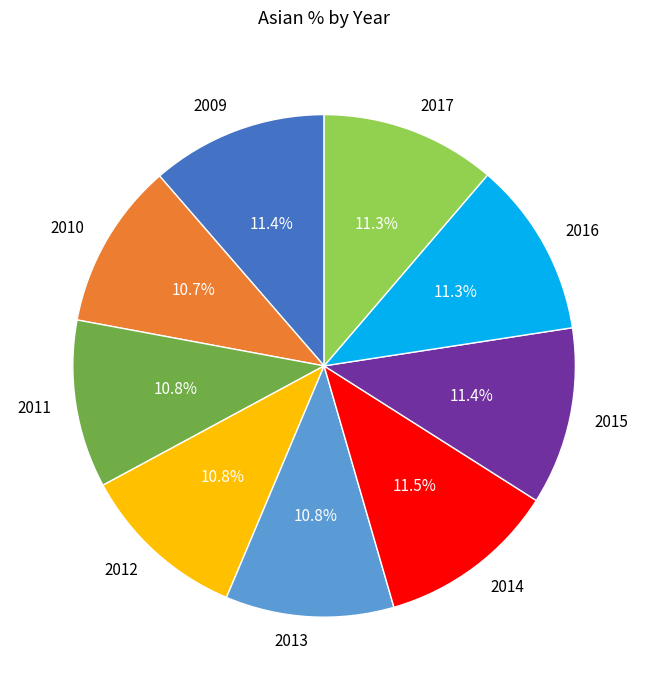

What percentage is NOT represented by 2014?

88.5%